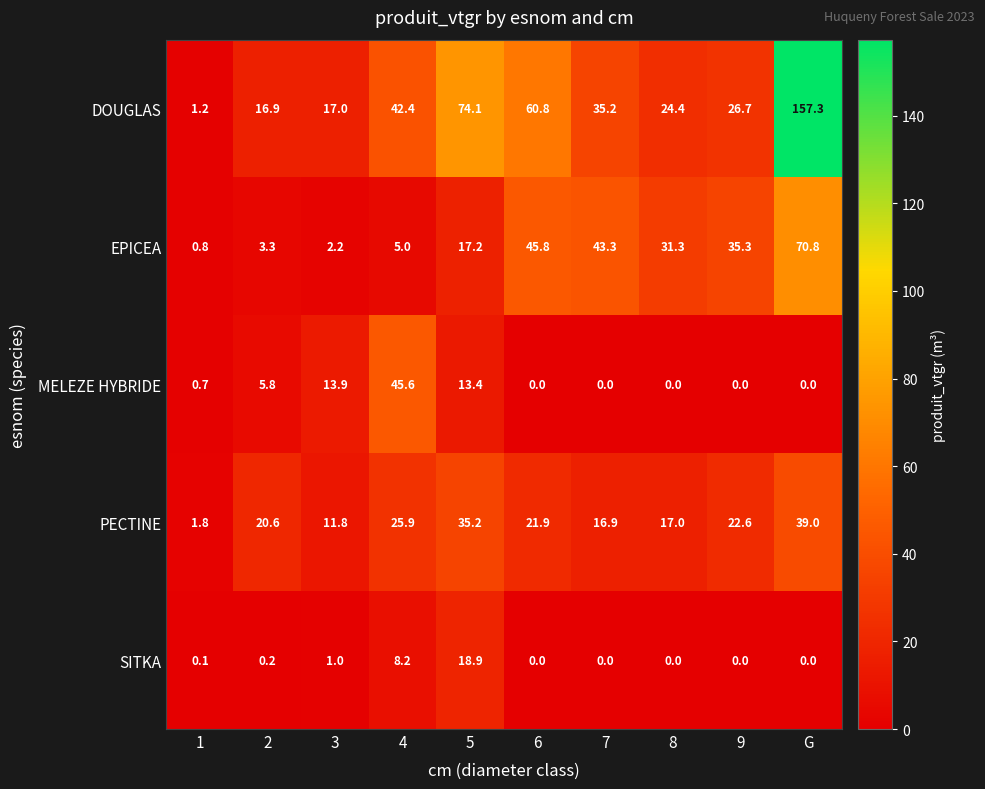

What is the minimum value for EPICEA?

0.8